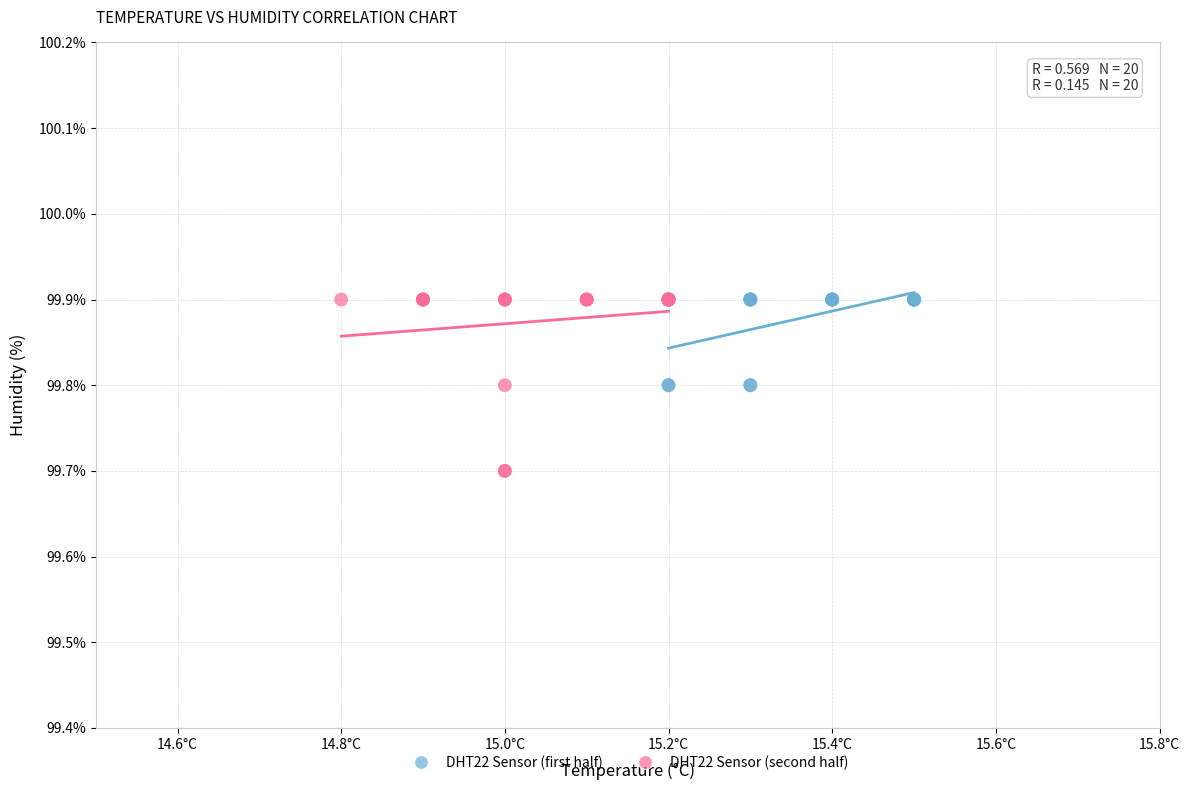

Which series has the largest Y range (max minus min)?

DHT22 Sensor (second half)